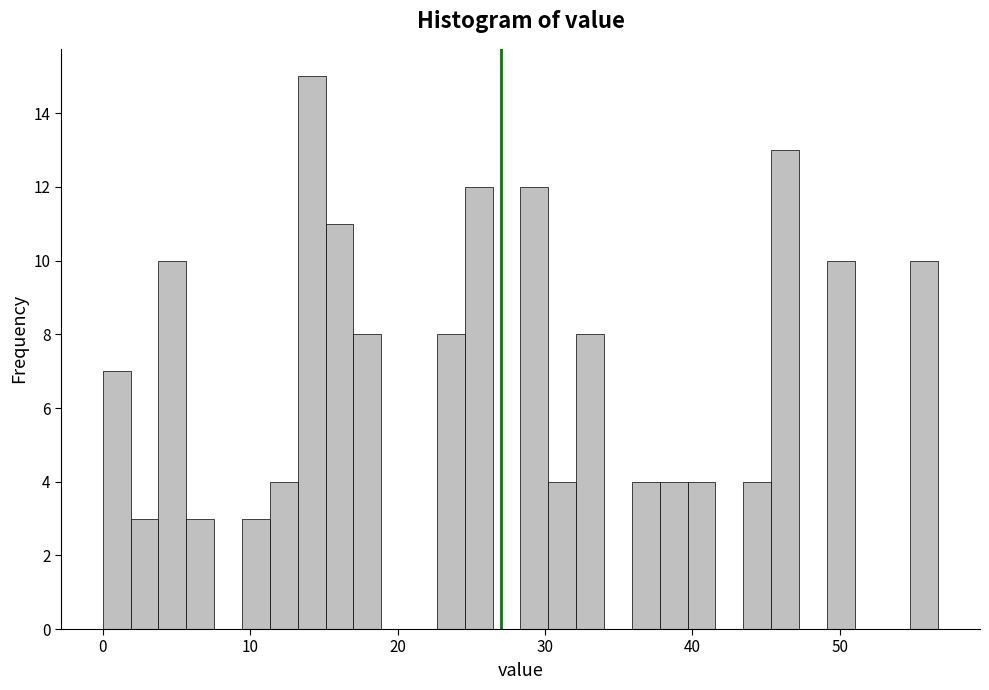

Around what value on the x-axis is the tallest bar? Give the approximate position of its centre, as read against the axis.

14